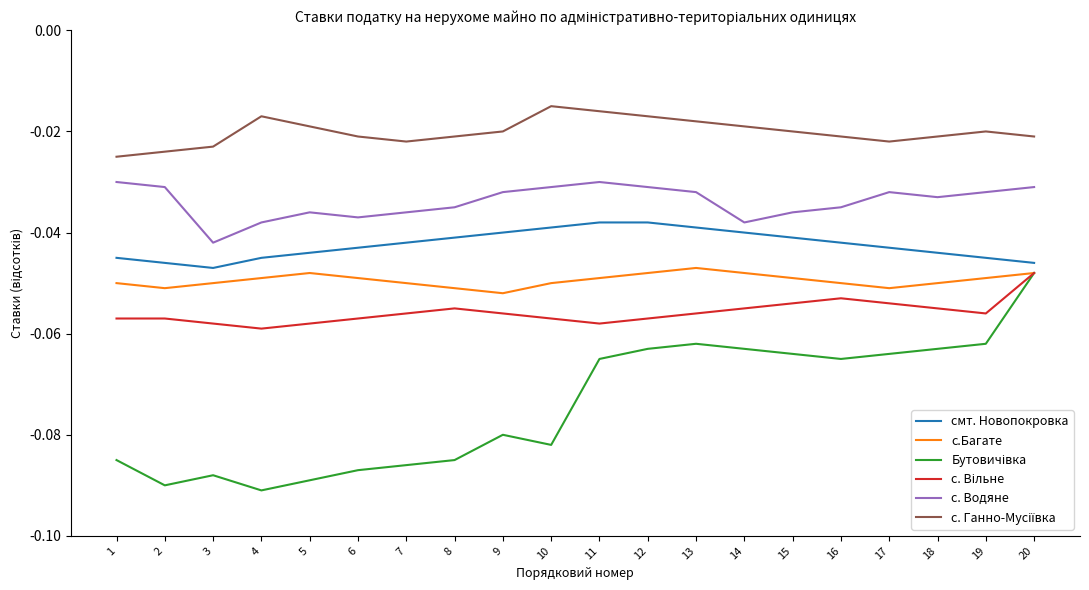

True or false: смт. Новопокровка and с. Водяне intersect in this chart.

False